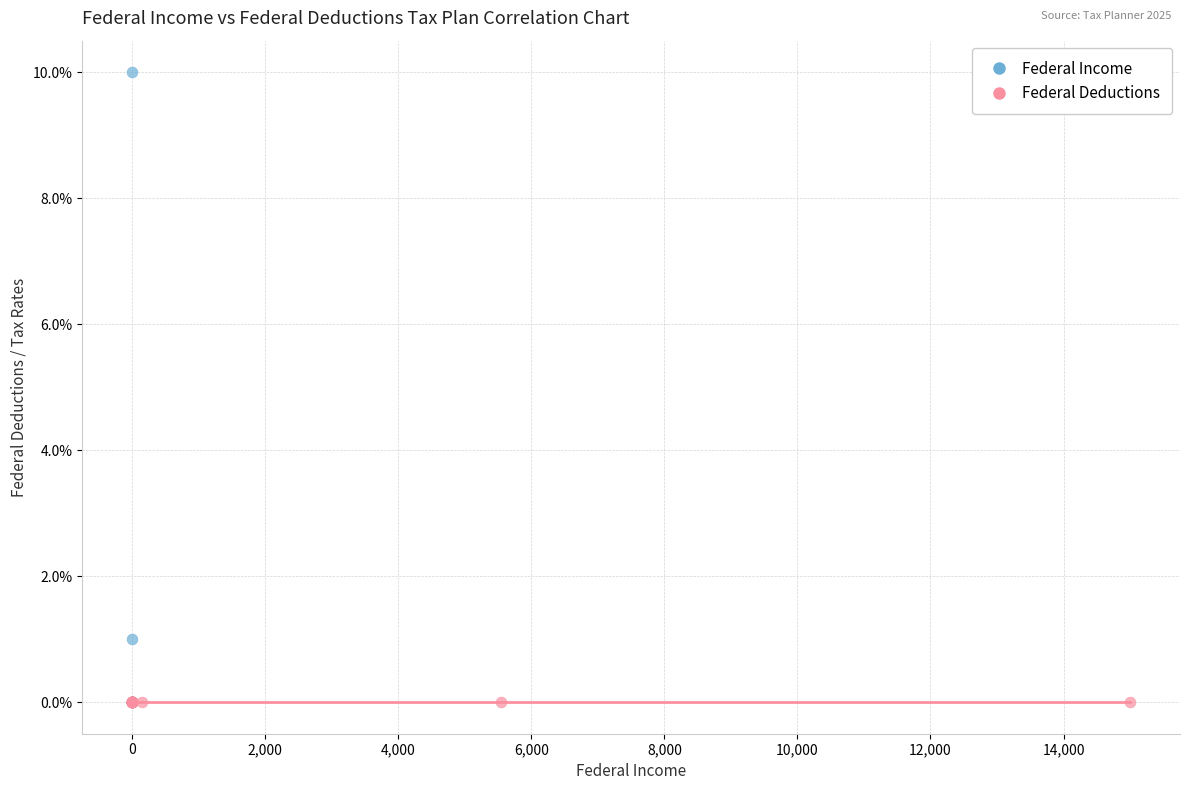

What are all the series names shown in the legend?

Federal Income, Federal Deductions